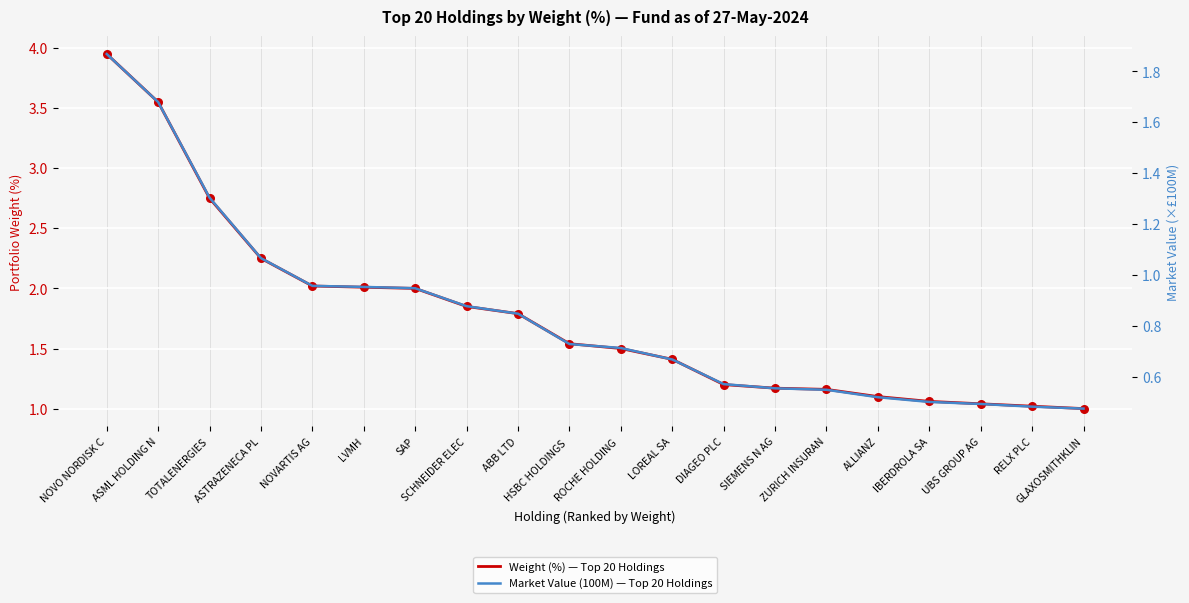

What are all the series names shown in the legend?

Weight (%) — Top 20 Holdings, Market Value (100M) — Top 20 Holdings